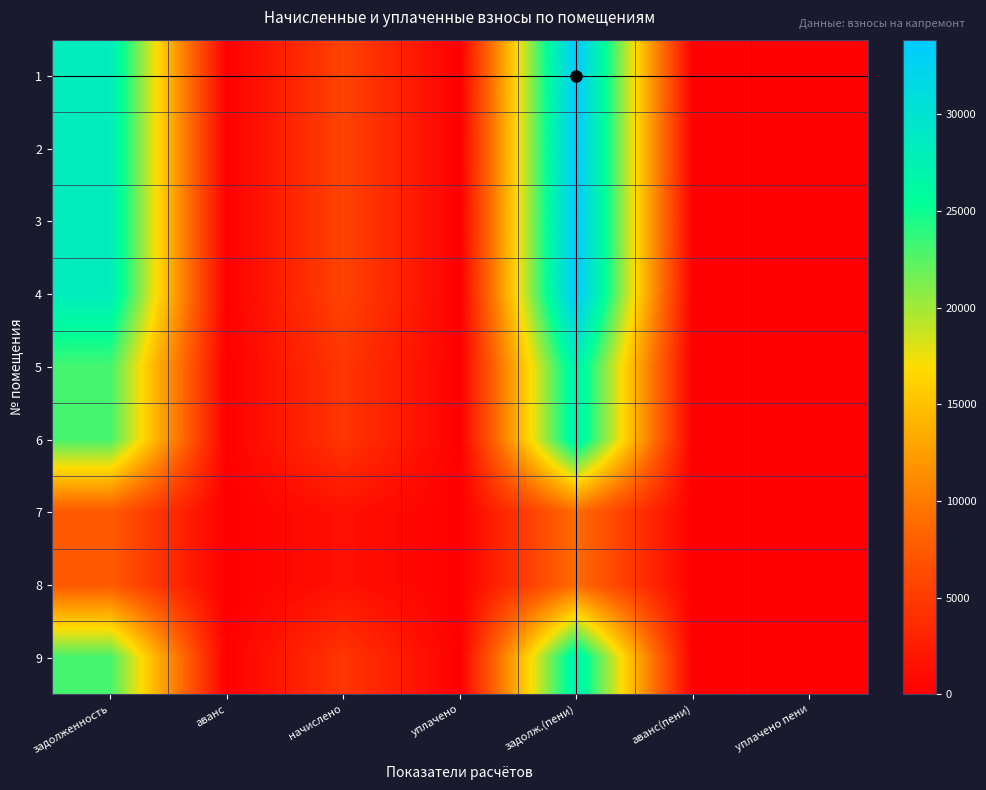

At how many categories does at least one series exceed 8881?

2